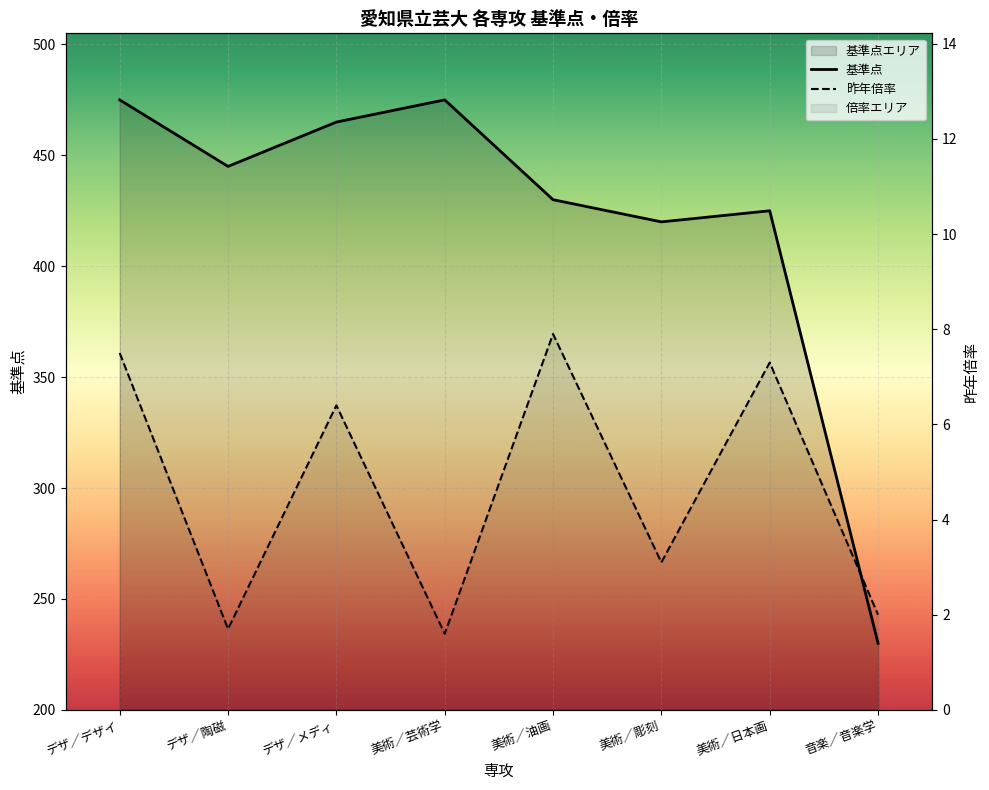

Count the number of data series in this chart.

2